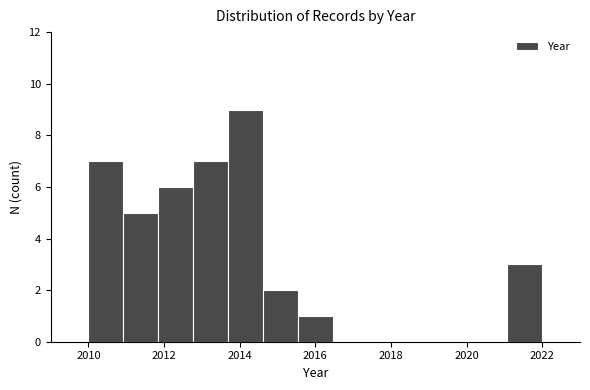

Reading left to right, transcribe this chart: for each bar, give the range it covers on the x-axis and its height. Neither the bar edges nor the heights are printed on the chart, so give them approximately, as read against the axes.

2010.0 to 2011.0: 7
2011.0 to 2011.8: 5
2011.8 to 2012.8: 6
2012.8 to 2013.6: 7
2013.6 to 2014.6: 9
2014.6 to 2015.6: 2
2015.6 to 2016.4: 1
2016.4 to 2017.4: 0
2017.4 to 2018.4: 0
2018.4 to 2019.2: 0
2019.2 to 2020.2: 0
2020.2 to 2021.0: 0
2021.0 to 2022.0: 3